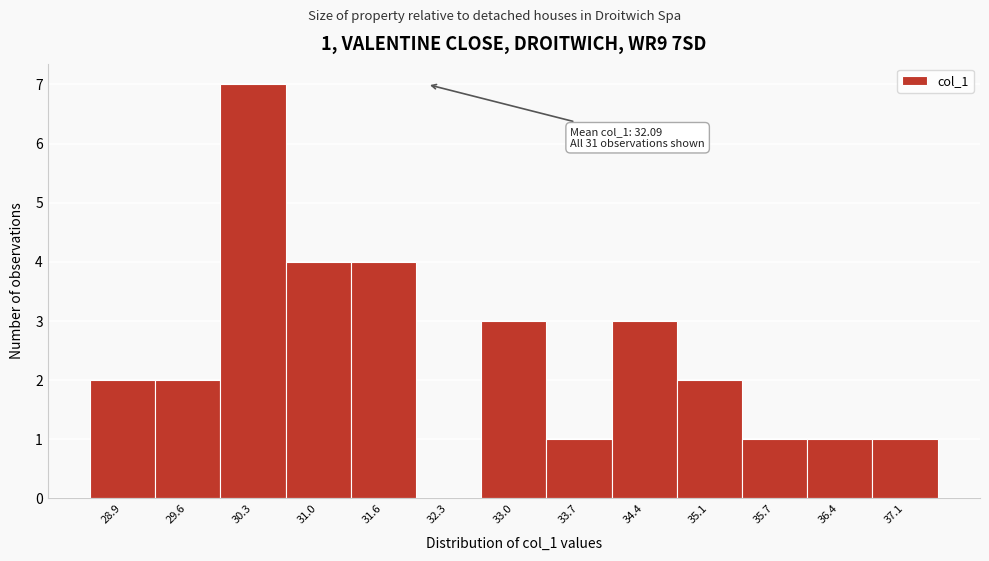

Over which range of the x-axis is the bar tallest?

29.9 to 30.6